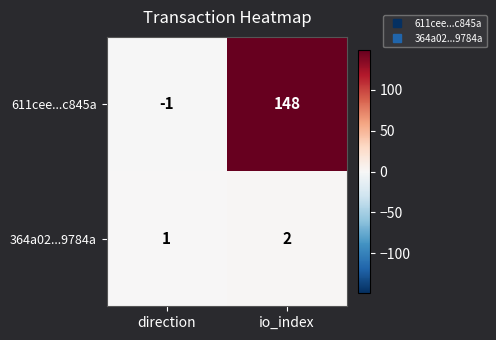

The 611cee...c845a series shows 90 at io_index. True or false?

False